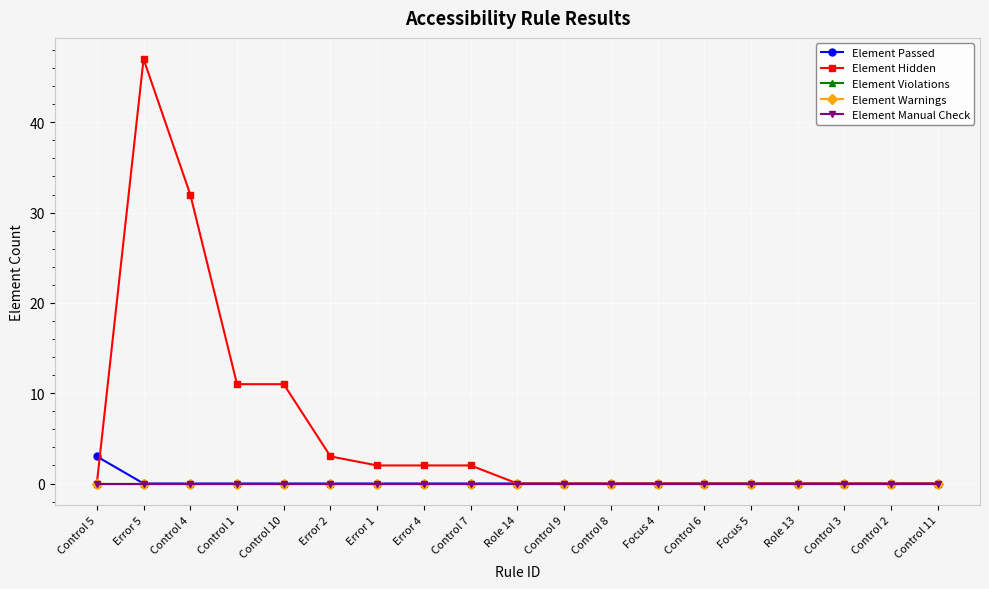

At which category is the sum across all series the highest?

Error 5